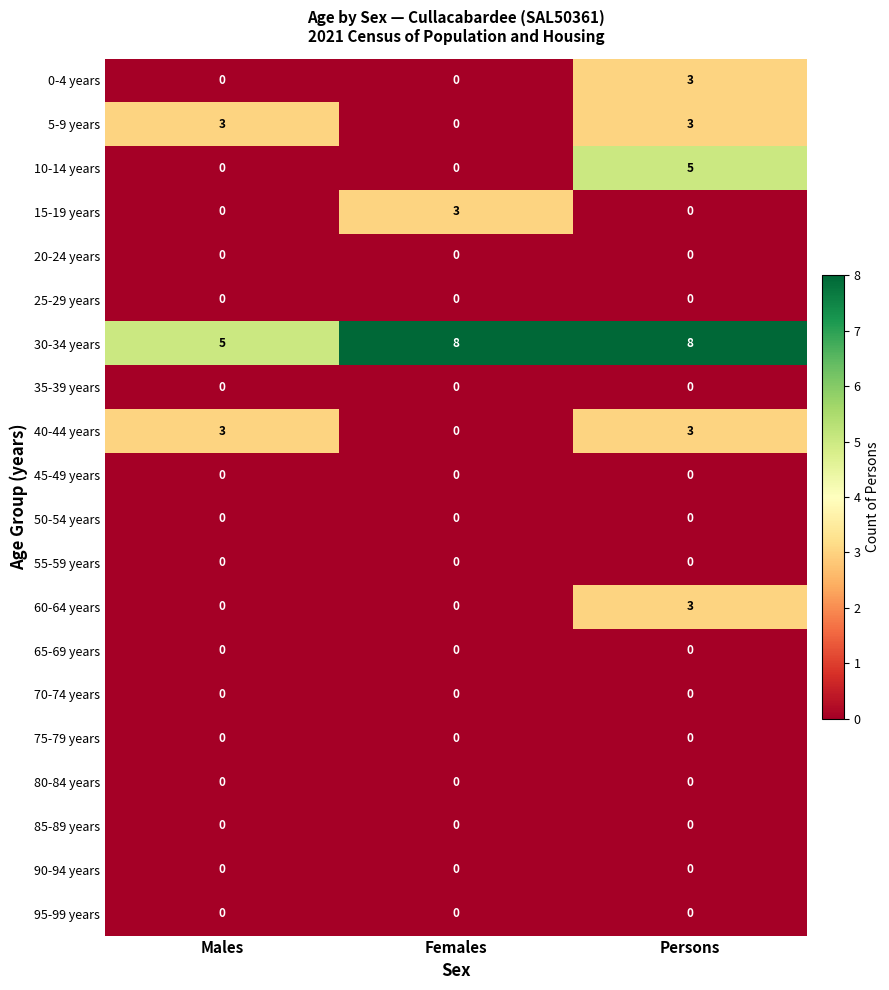

True or false: 75-79 years has a value of 0 at Males.

True